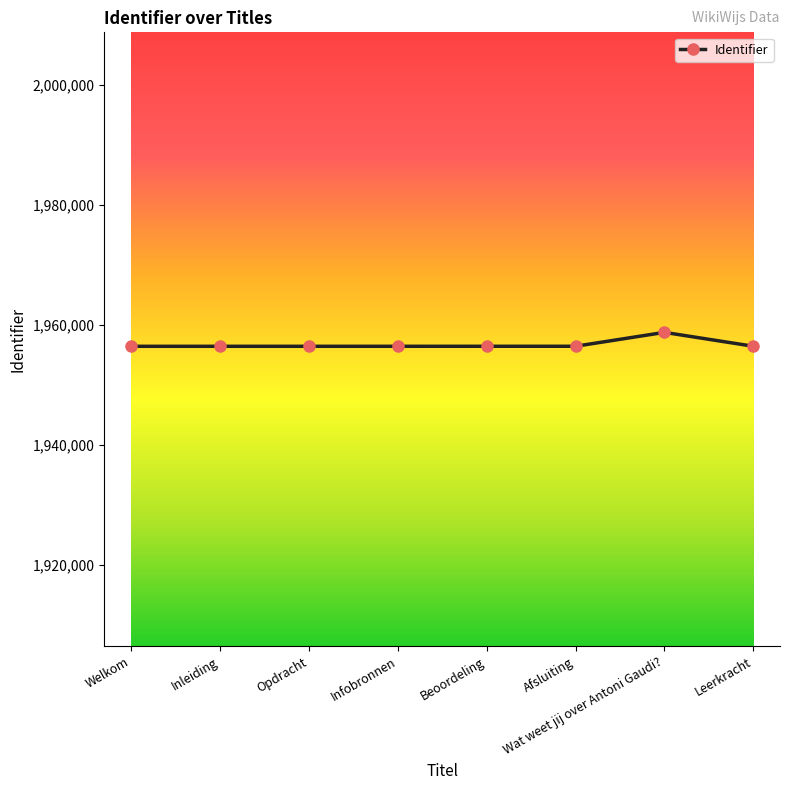

True or false: the data has more than 0 interior local peaks.

True